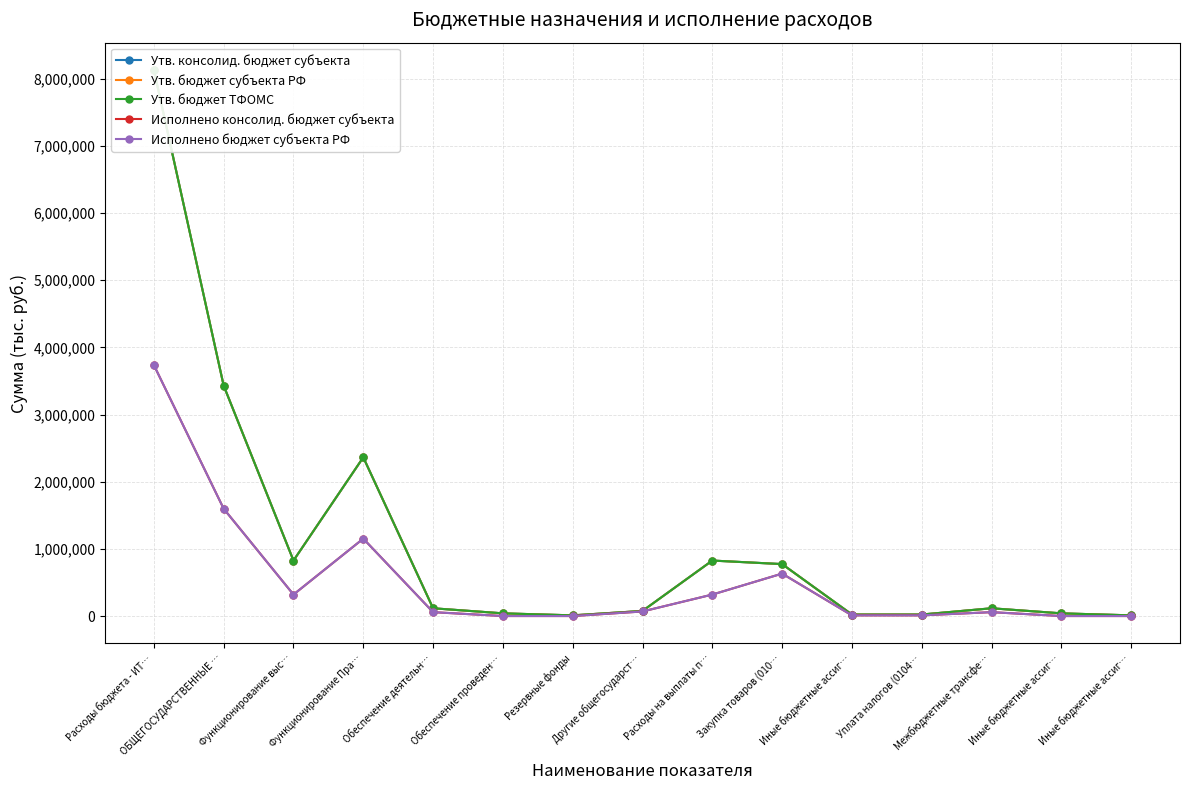

Is this an area chart (filled region under the line)?

No